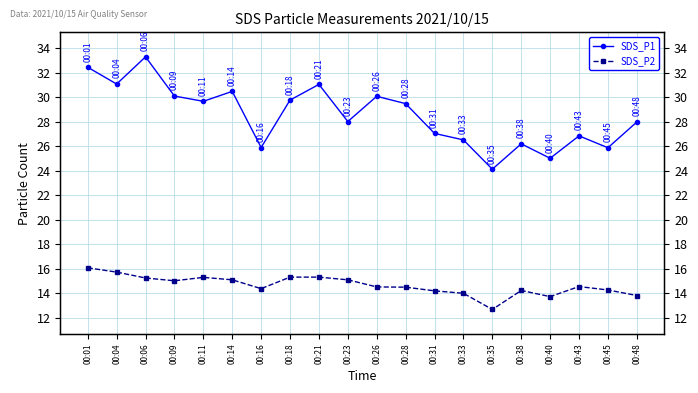

What is the average value of the SDS_P1 series?

28.6